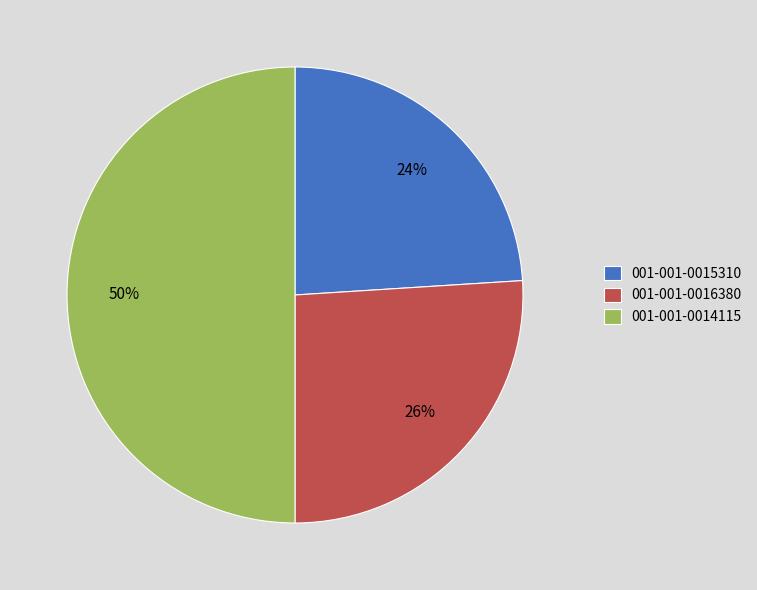

How many segments does this pie chart have?

3